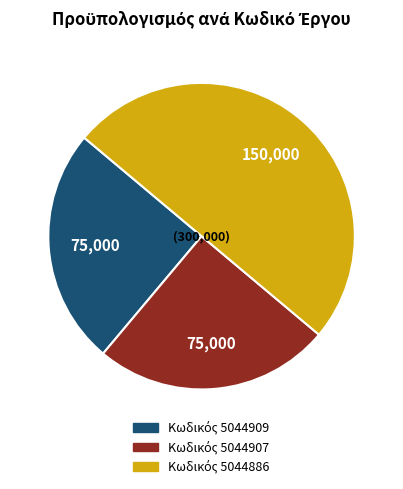

Is there any slice that represents more than half of the pie?

No